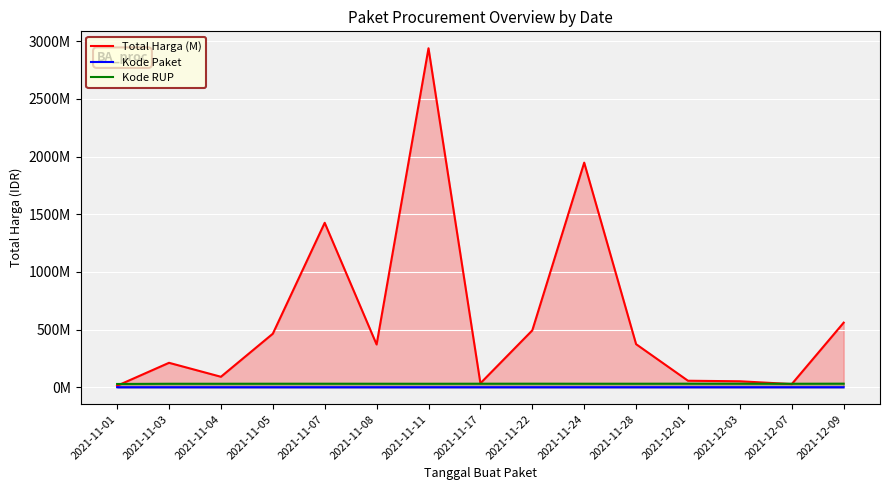

What is the minimum value for Total Harga (M)?

12787500